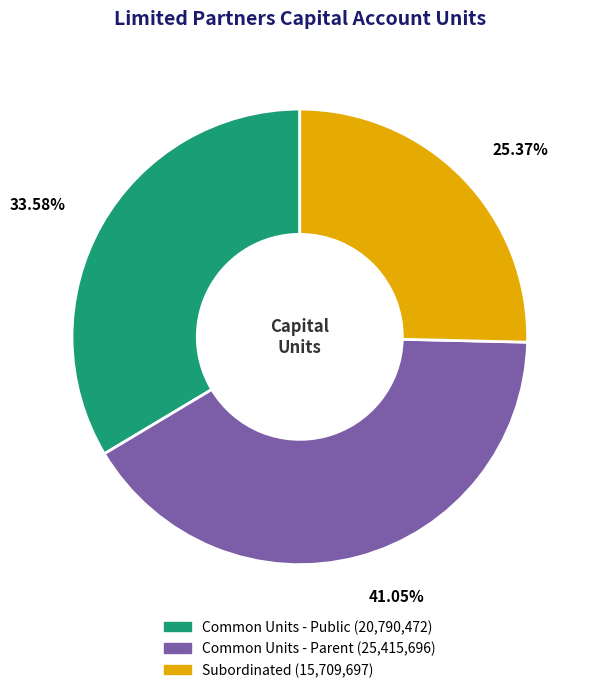

Between Subordinated and Common Units - Parent, which is larger?

Common Units - Parent